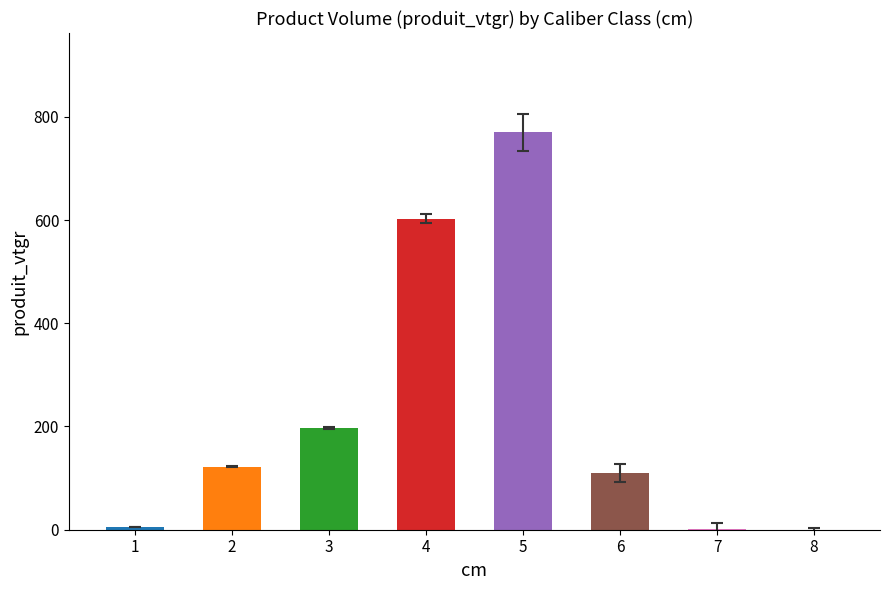

Between 8 and 3, which is larger?

3